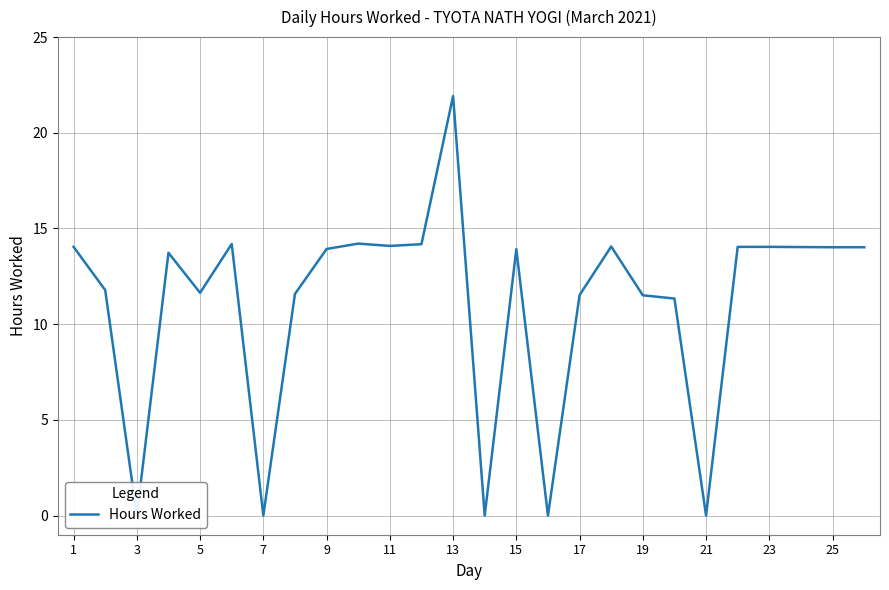

Where does the data first go above 13?

1